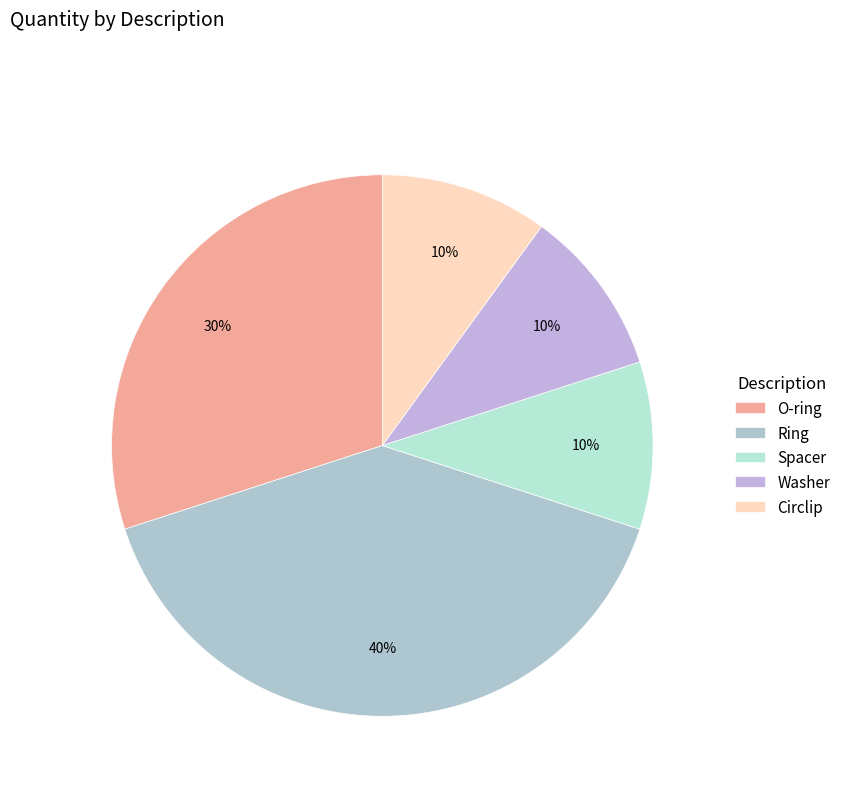

Is there a majority slice in this chart?

No